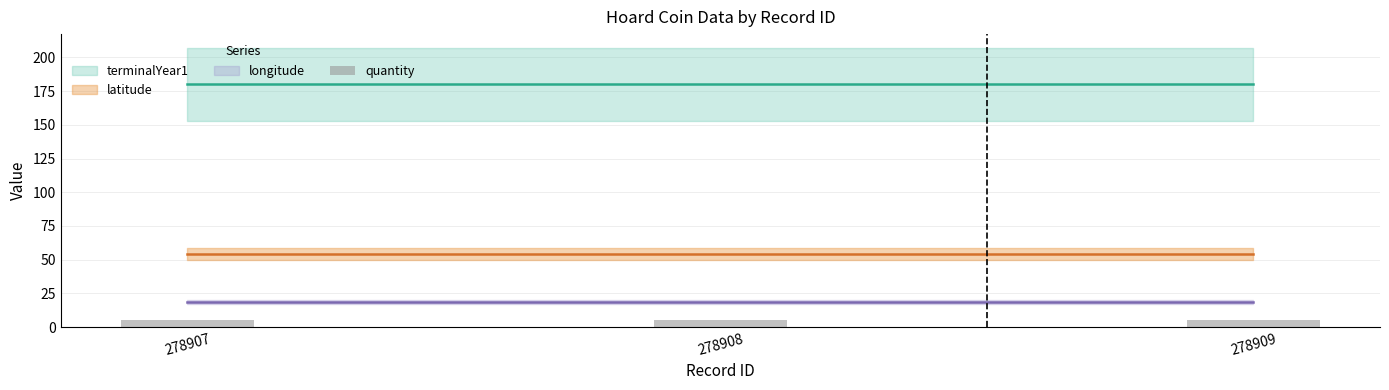

Is the value of latitude at 278907 greater than the value of terminalYear1 at 278907?

No